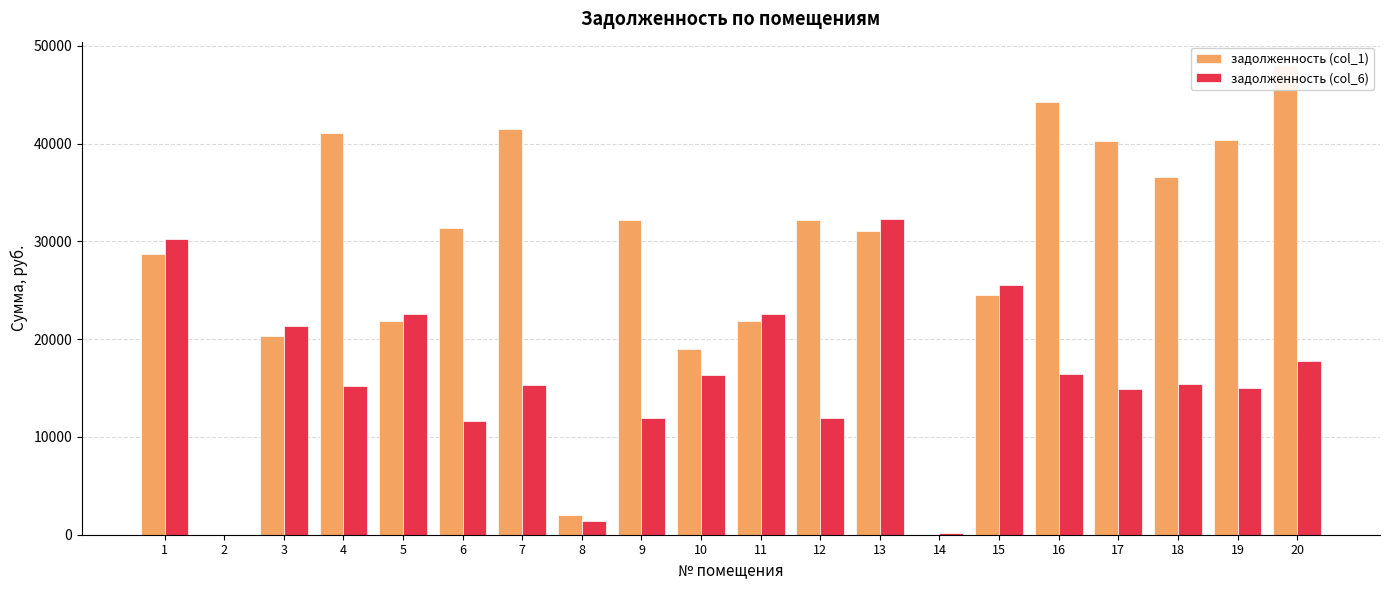

How many values in the задолженность (col_1) series are below 31335?

10